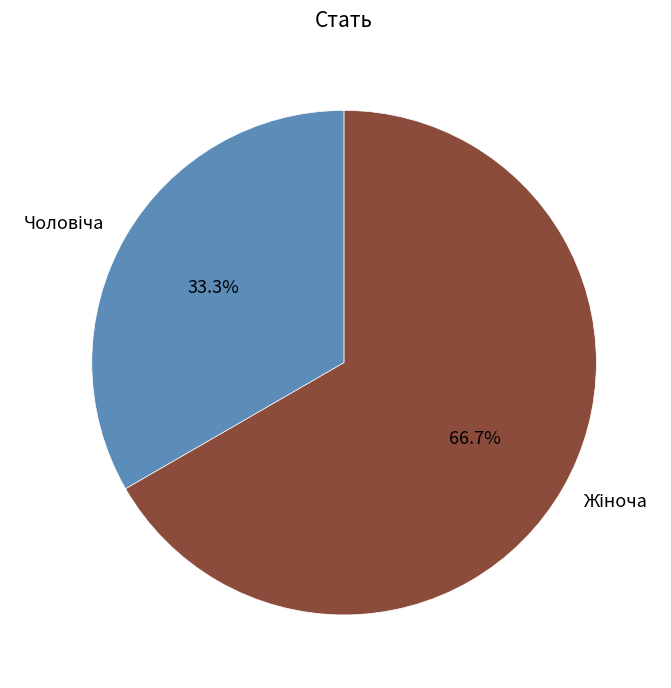

Does any single category account for the majority?

Yes